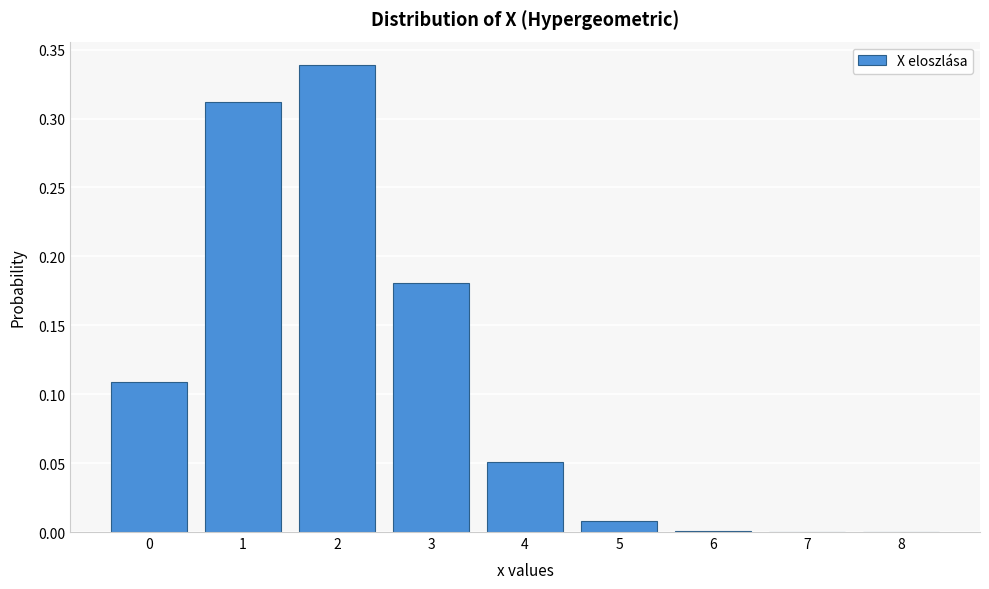

What is the change in value from 0 to 3?

+0.1